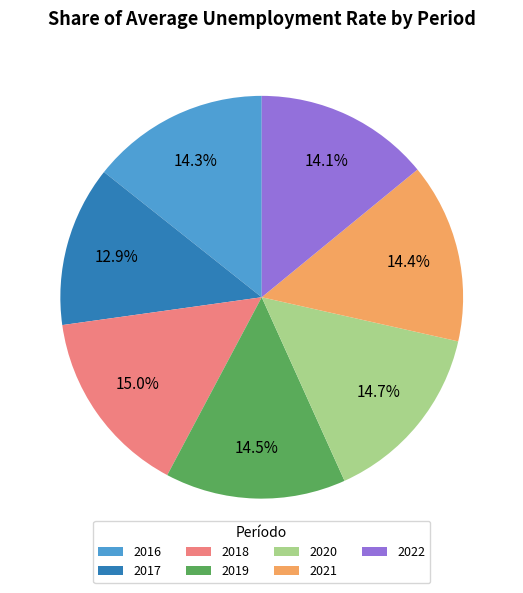

How many segments does this pie chart have?

7